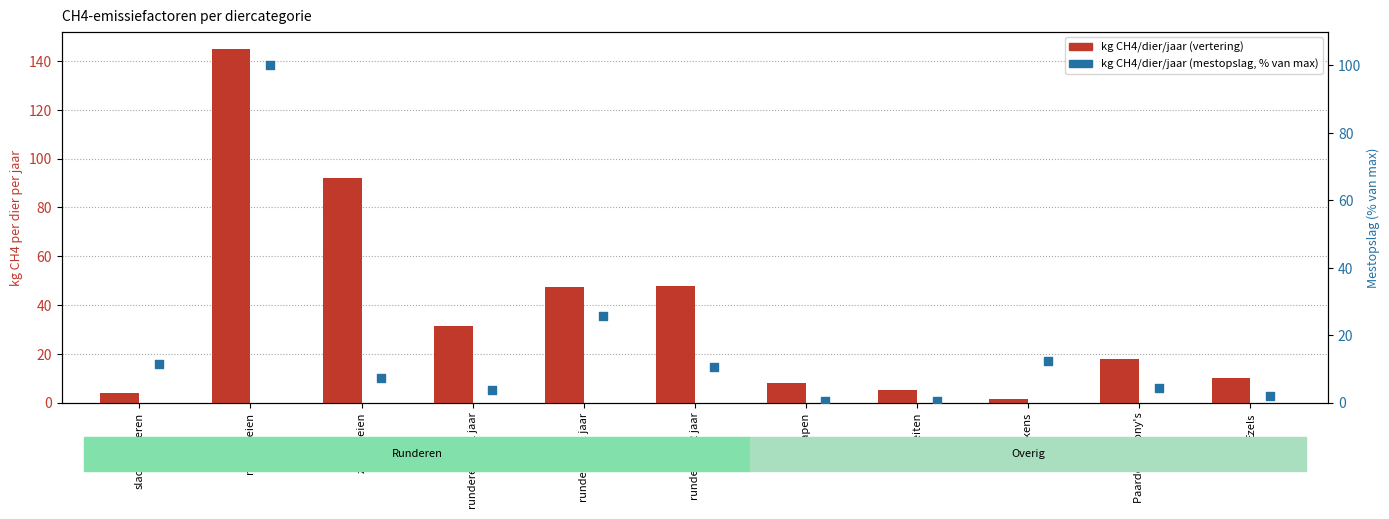

Which series reaches the minimum Y coordinate?

kg CH4/dier/jaar (mestopslag, % van max)